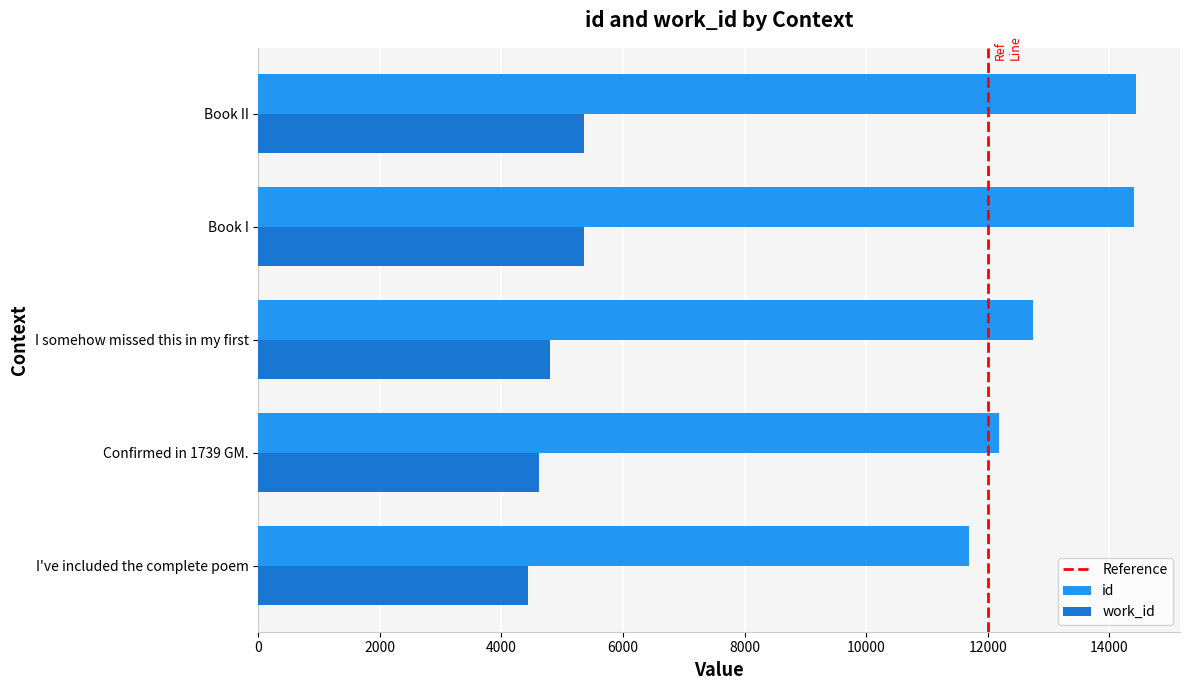

What is the difference between the maximum and second lowest values in the work_id series?

740